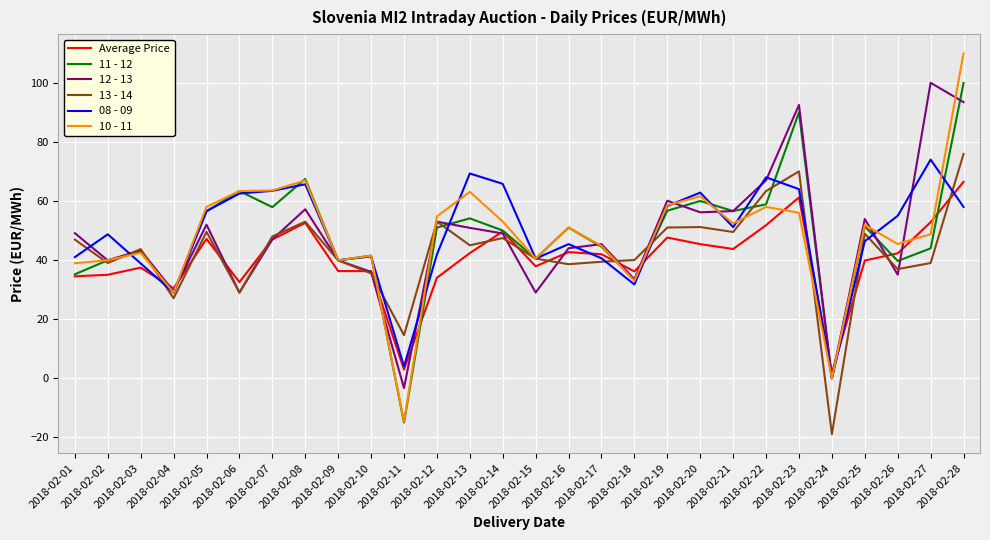

Is this an area chart (filled region under the line)?

No